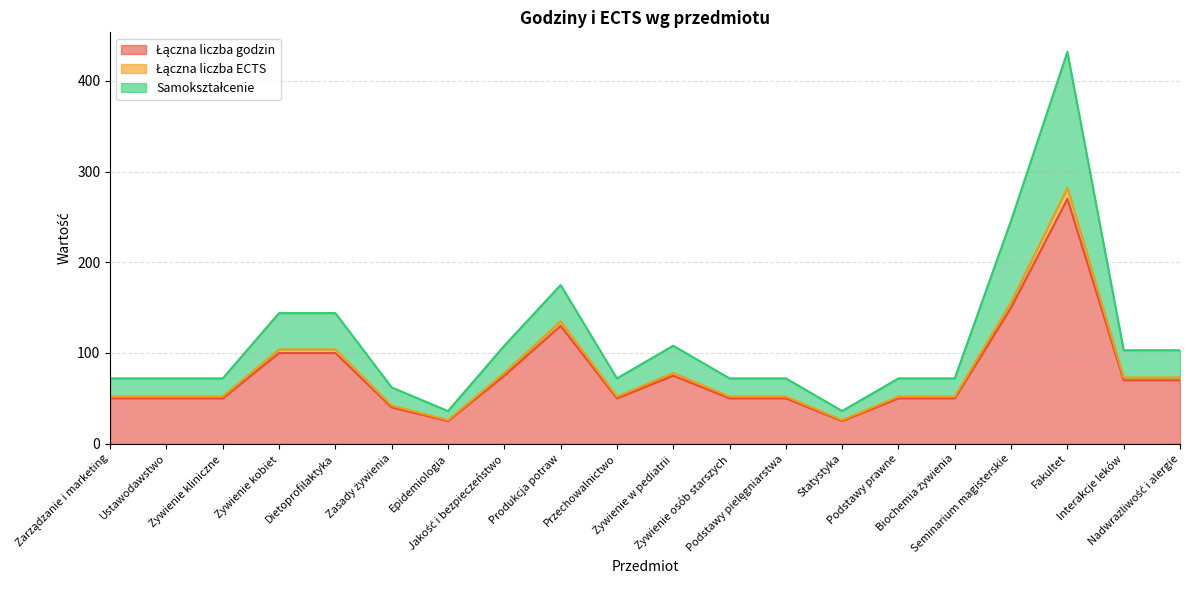

At how many categories does at least one series exceed 393?

1